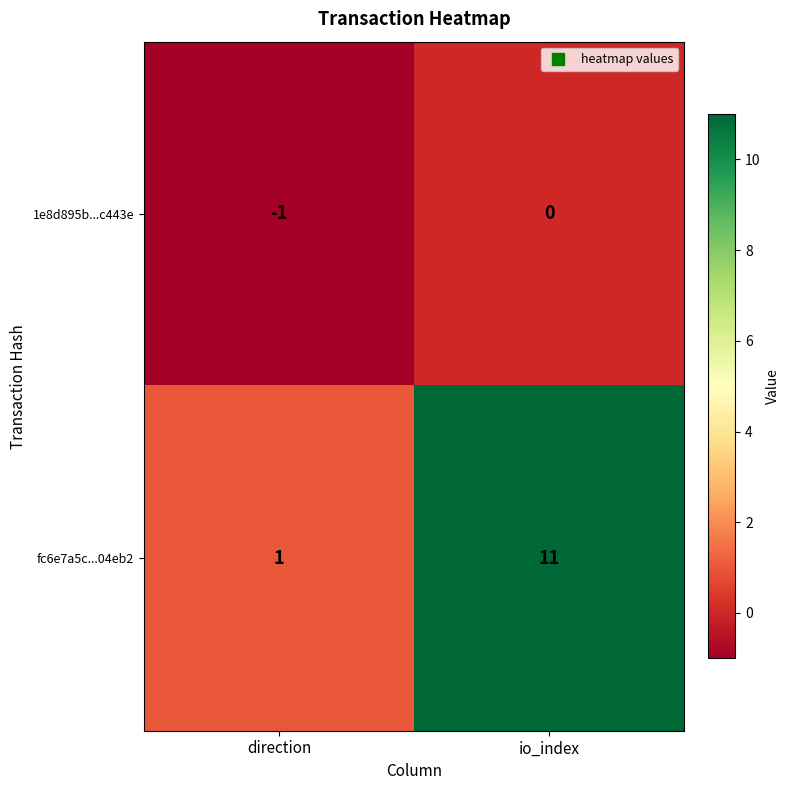

Reading left to right, what are all the values shown in this chart?

1e8d895b...c443e: -1	0
fc6e7a5c...04eb2: 1	11